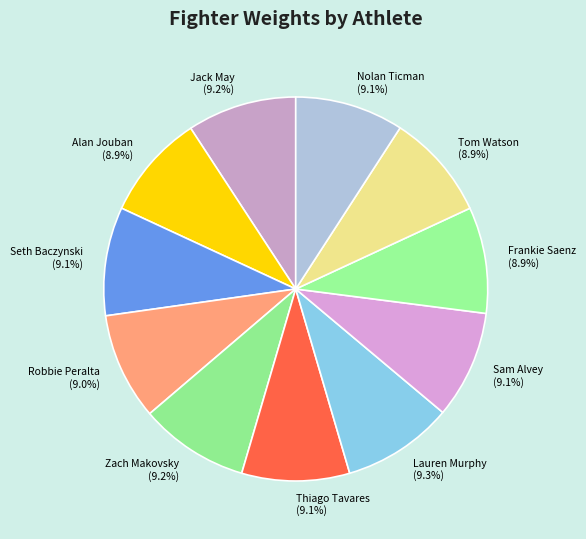

Is it true that Tom Watson is 9% of the pie?

True